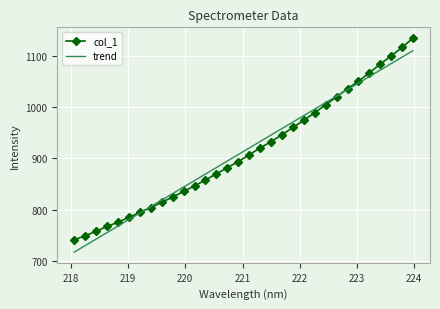

What is the greatest value displayed?

1134.0